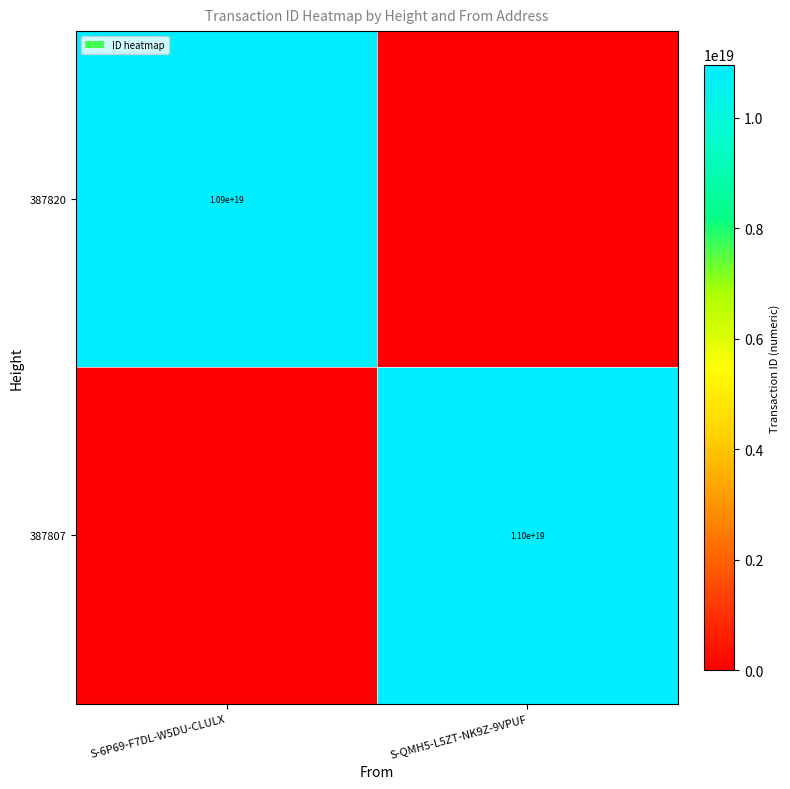

Is it true that 387807 equals 11000000000000000000 at S-QMH5-L5ZT-NK9Z-9VPUF?

True